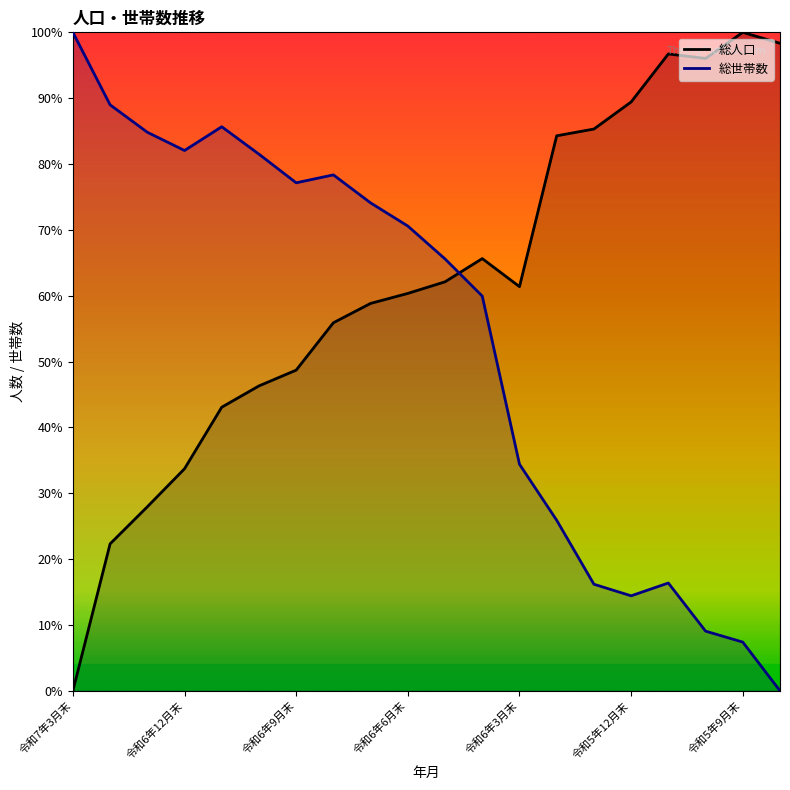

Which series changed the most between 令和6年6月末 and 令和6年3月末?

総世帯数